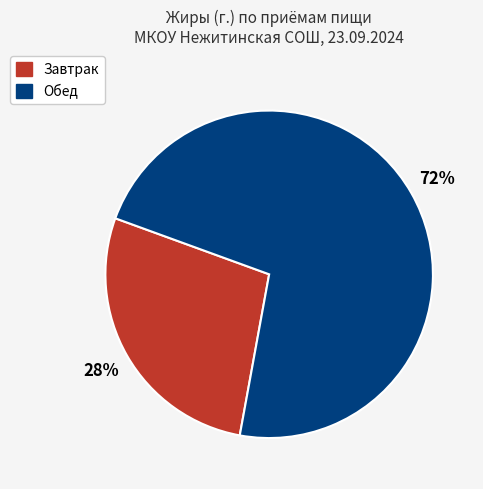

To the nearest percent, what is the average slice percentage?

50%